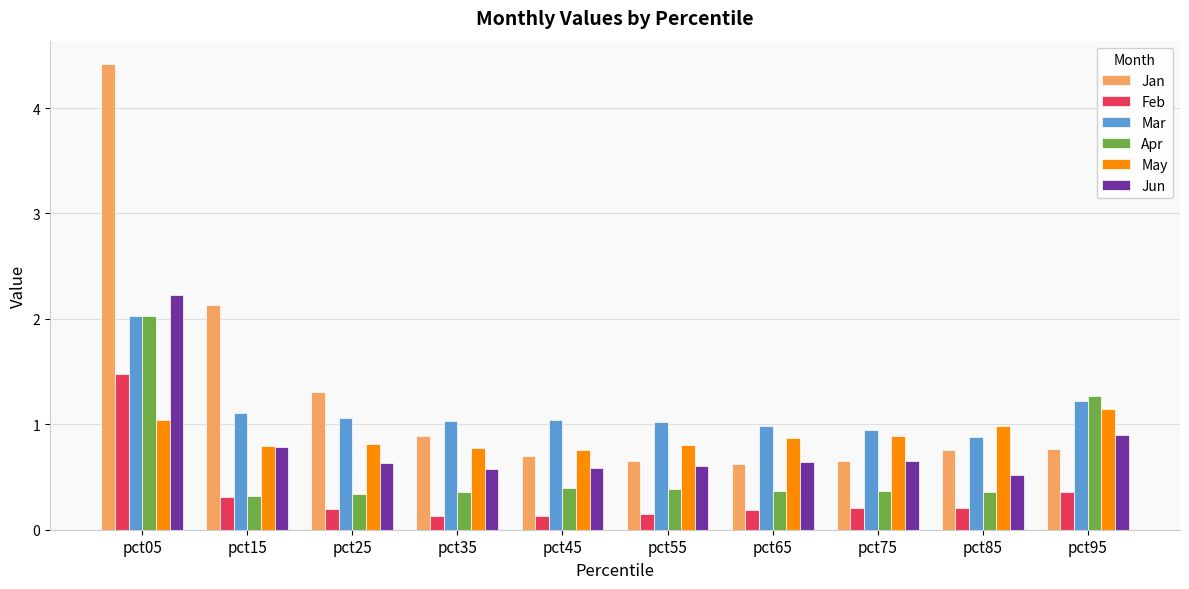

Is it true that Jan equals 1.1 at pct95?

False